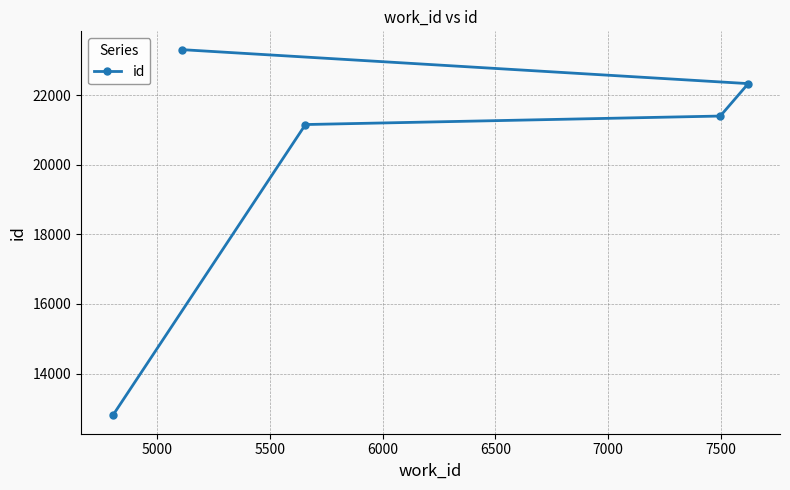

How many distinct data groups are displayed?

1